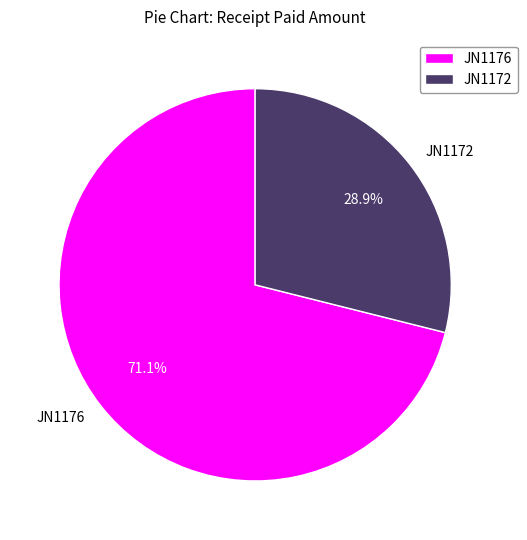

Is it true that JN1176 is 71% of the pie?

True